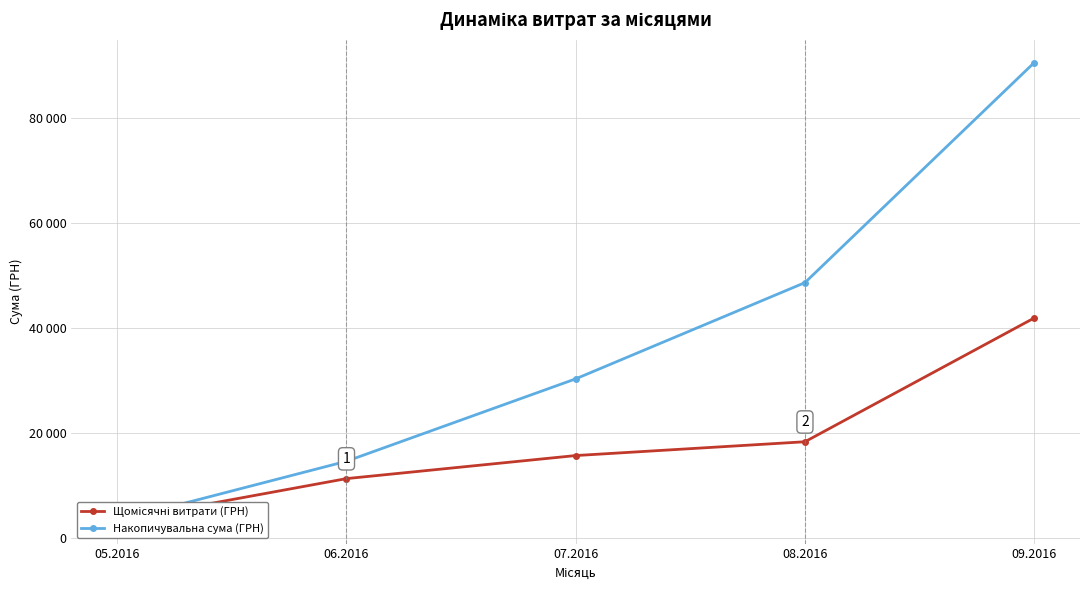

Reading right to left, transcribe all the data shown in this chart.

Щомісячні витрати (ГРН): 09.2016=41875.5	08.2016=18317.3	07.2016=15689.4	06.2016=11301.0	05.2016=3303.3
Накопичувальна сума (ГРН): 09.2016=90486.6	08.2016=48611.1	07.2016=30293.8	06.2016=14604.3	05.2016=3303.3